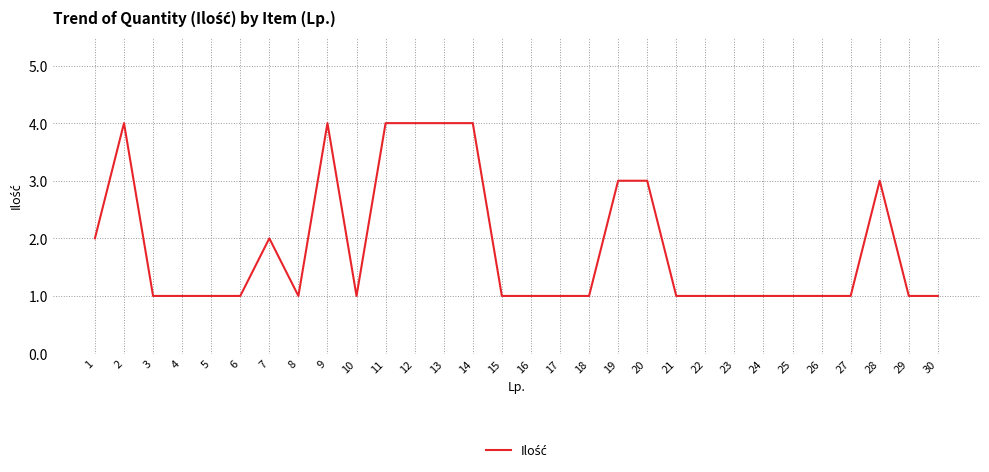

Count the number of data series in this chart.

1